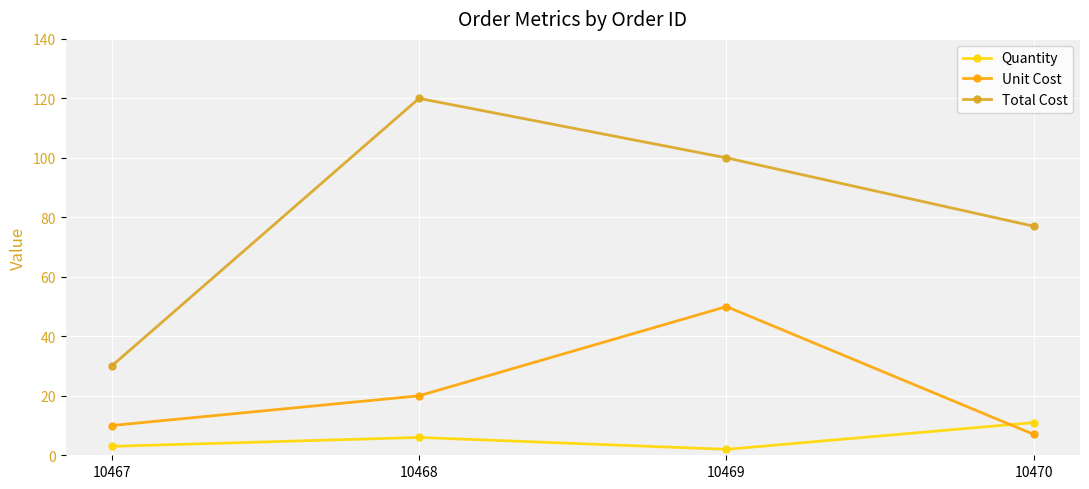

What is the total value across all series at 10467?

43